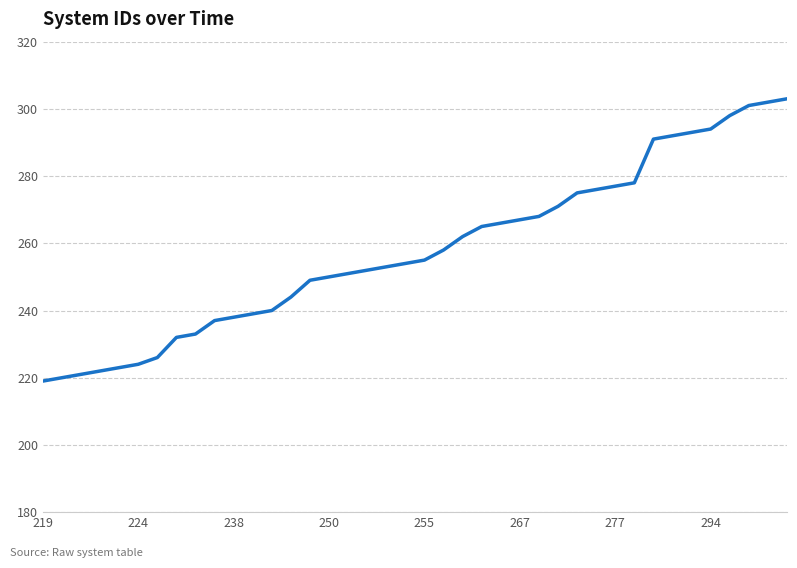

Reading left to right, extract all data points from this chart.

219	220	221	222	223	224	226	232	233	237	238	239	240	244	249	250	251	252	253	254	255	258	262	265	266	267	268	271	275	276	277	278	291	292	293	294	298	301	302	303